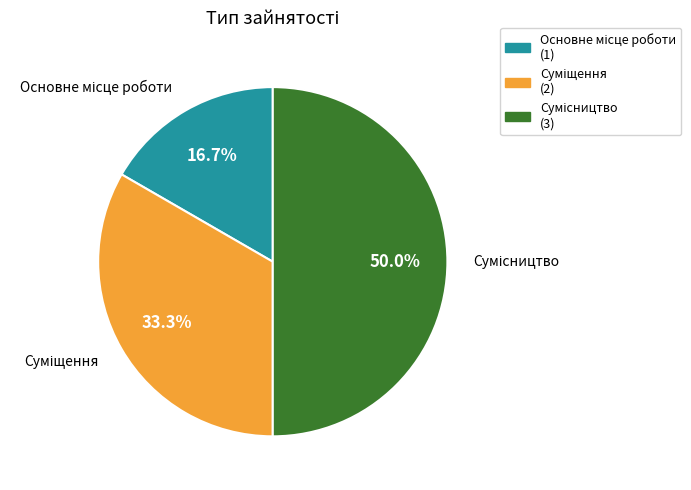

What portion of the pie excludes Суміщення?

66.7%